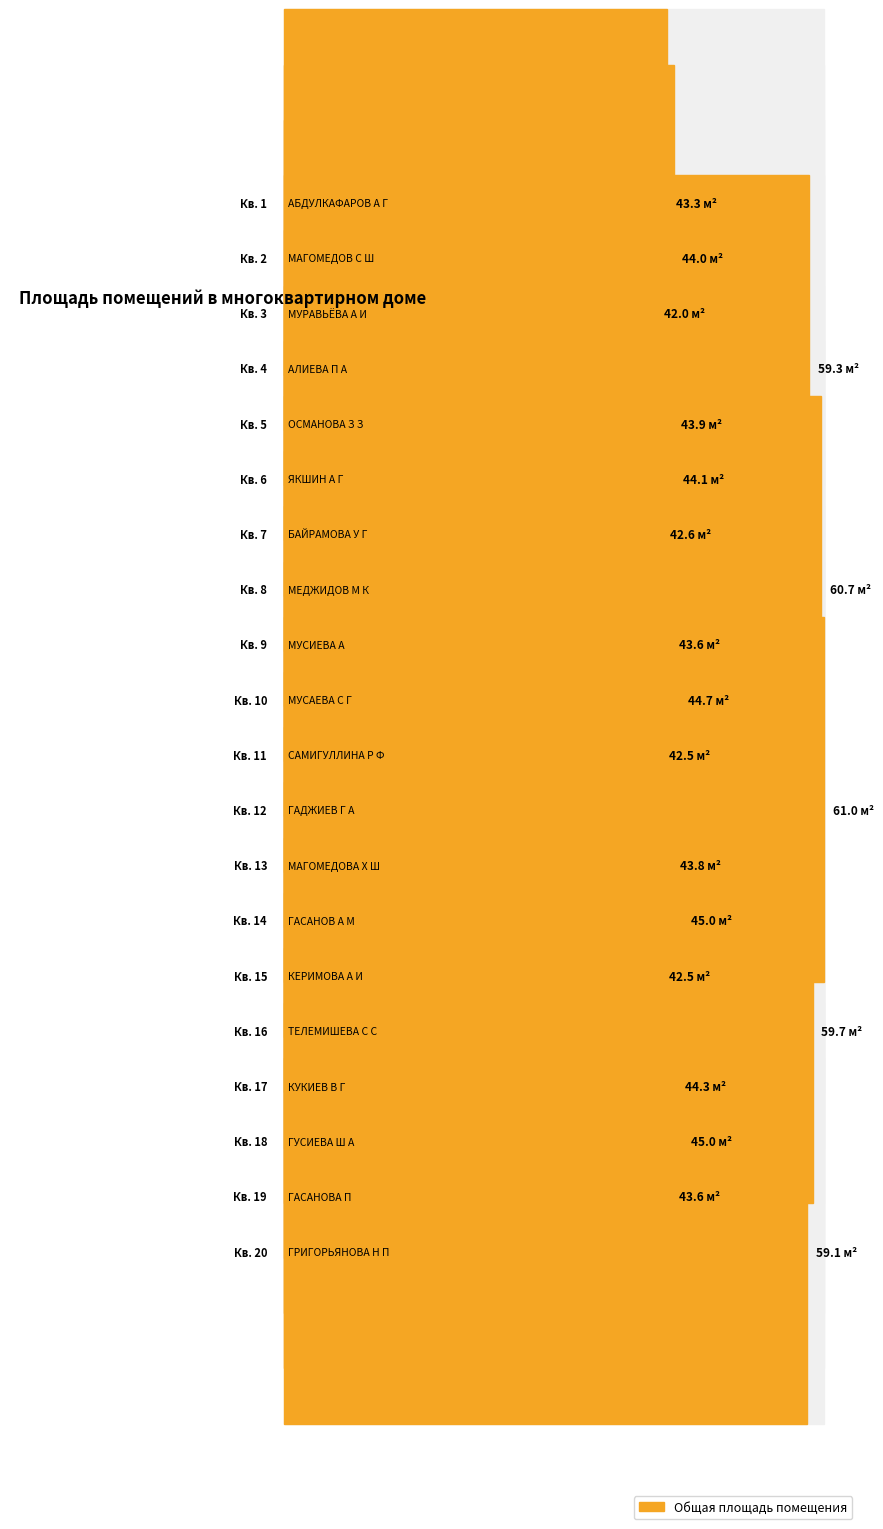

What is the sum of all values?

954.7